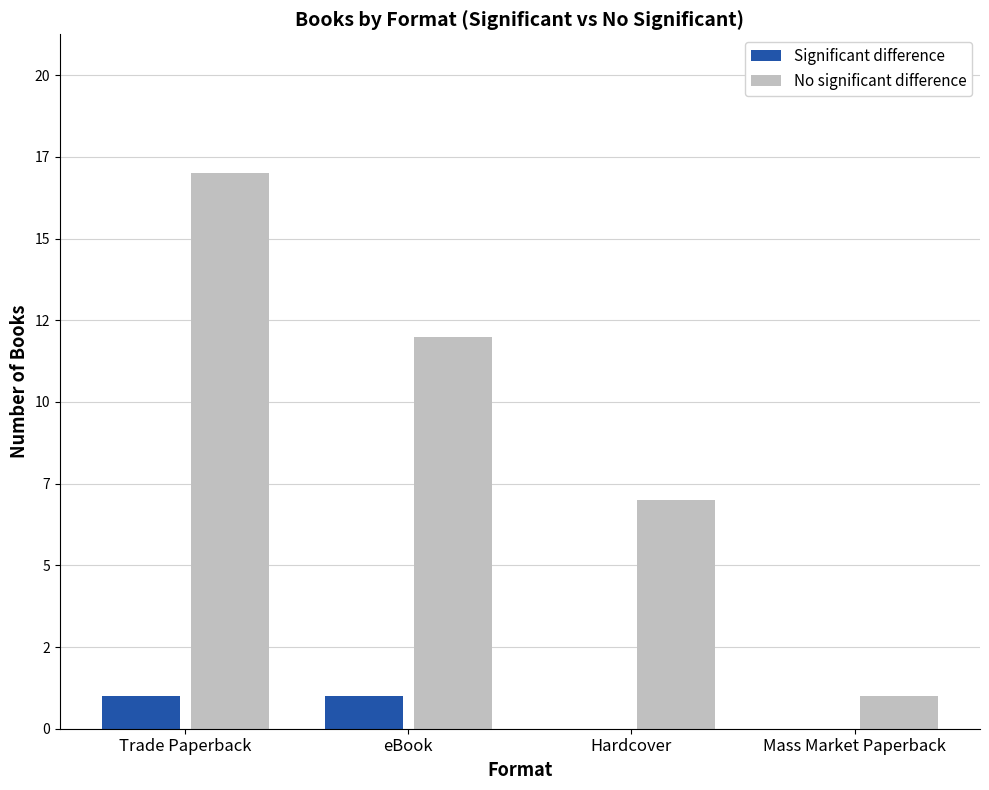

What is the maximum value shown in the chart?

17